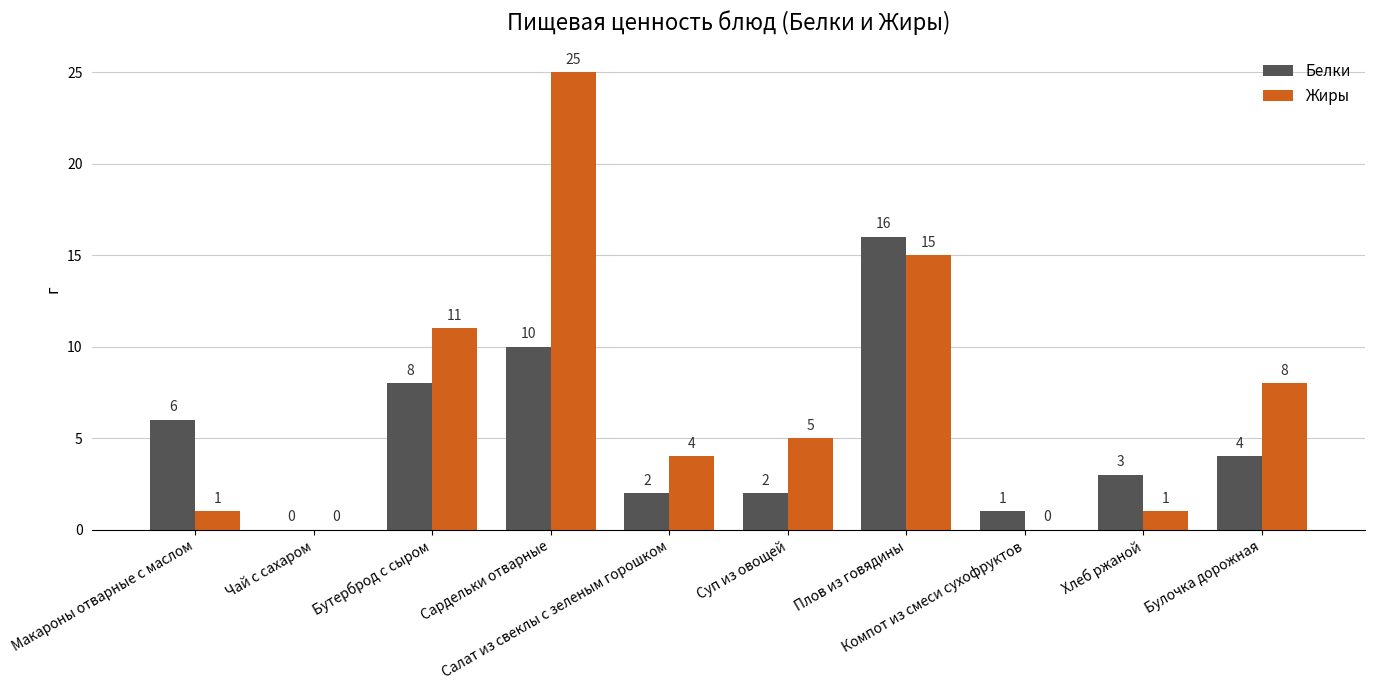

Reading left to right, what are all the values shown in this chart?

Белки: Макароны отварные с маслом=6	Чай с сахаром=0	Бутерброд с сыром=8	Сардельки отварные=10	Салат из свеклы с зеленым горошком=2	Суп из овощей=2	Плов из говядины=16	Компот из смеси сухофруктов=1	Хлеб ржаной=3	Булочка дорожная=4
Жиры: Макароны отварные с маслом=1	Чай с сахаром=0	Бутерброд с сыром=11	Сардельки отварные=25	Салат из свеклы с зеленым горошком=4	Суп из овощей=5	Плов из говядины=15	Компот из смеси сухофруктов=0	Хлеб ржаной=1	Булочка дорожная=8